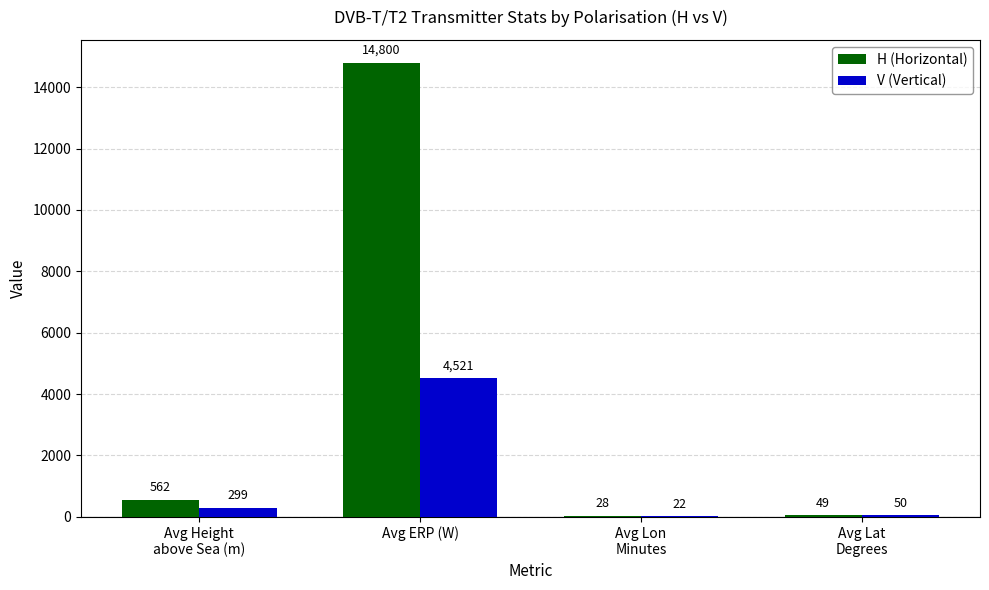

Which series has the largest total across all categories?

H (Horizontal)